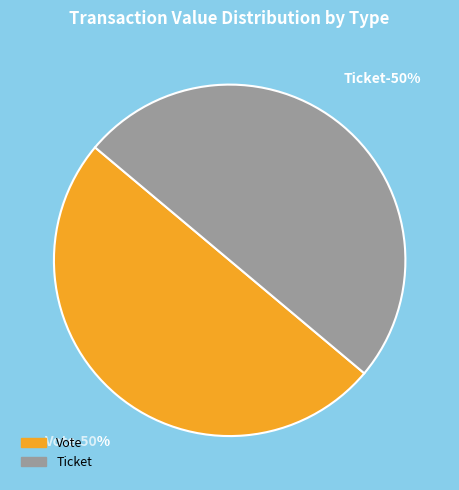

What is the majority slice?

Vote (io_index=1)